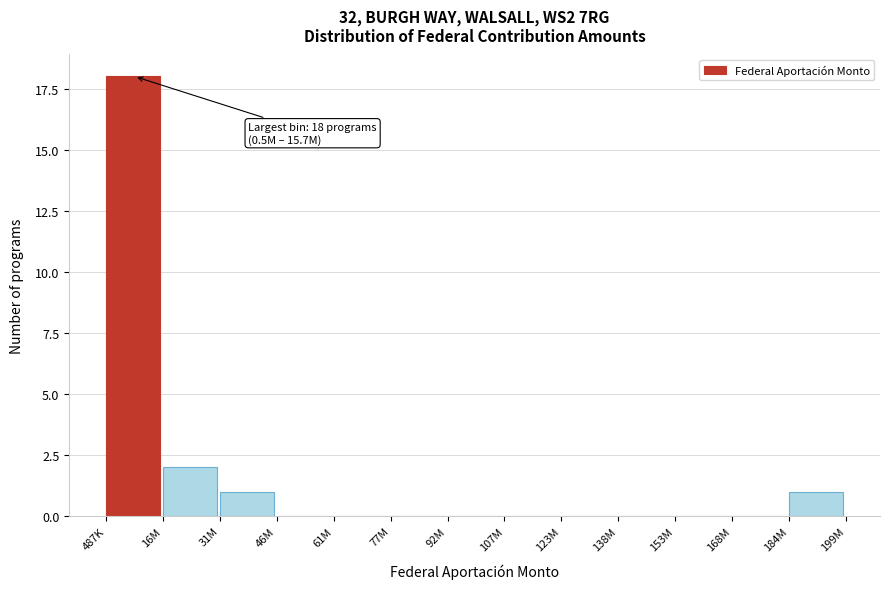

Reading left to right, list all the values displayed in this chart.

487K=18	16M=2	31M=1	46M=0	61M=0	77M=0	92M=0	107M=0	123M=0	138M=0	153M=0	168M=0	184M=1